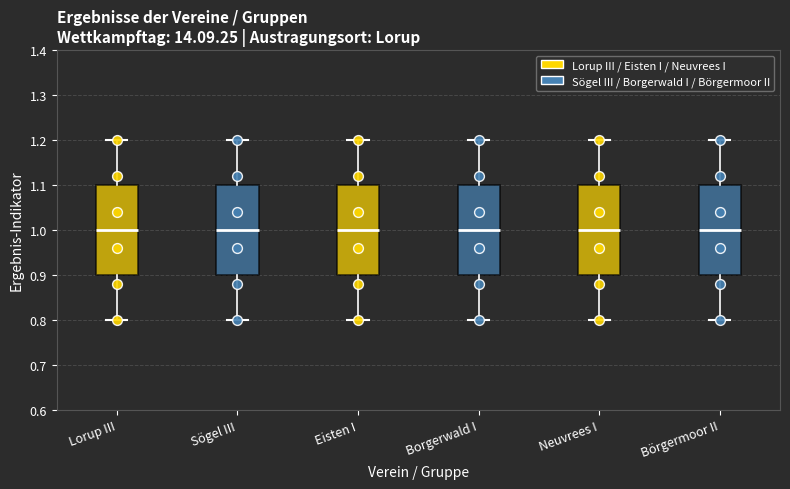

Reading left to right, transcribe this box plot: for each box, give where its median line is, the range the box spans, and where its two whiskers end, as read against the y-axis. The values are not printed on the chart, so give them approximately, as read against the axis.

Lorup III: median 1.0, box 0.9 to 1.1, whiskers 0.8 to 1.2
Sögel III: median 1.0, box 0.9 to 1.1, whiskers 0.8 to 1.2
Eisten I: median 1.0, box 0.9 to 1.1, whiskers 0.8 to 1.2
Borgerwald I: median 1.0, box 0.9 to 1.1, whiskers 0.8 to 1.2
Neuvrees I: median 1.0, box 0.9 to 1.1, whiskers 0.8 to 1.2
Börgermoor II: median 1.0, box 0.9 to 1.1, whiskers 0.8 to 1.2